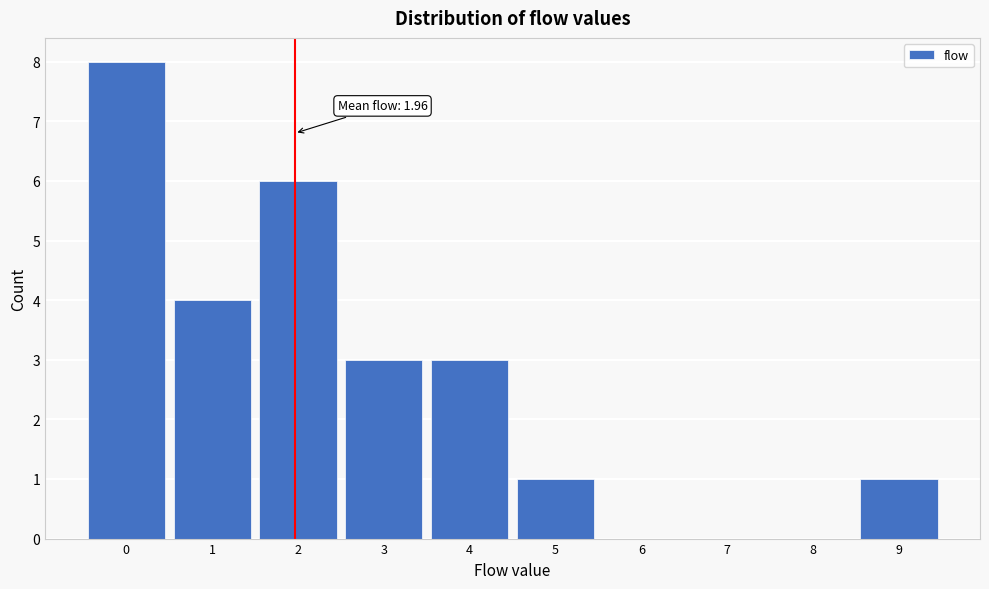

Over which range of the x-axis is the bar tallest?

-0.5 to 0.5